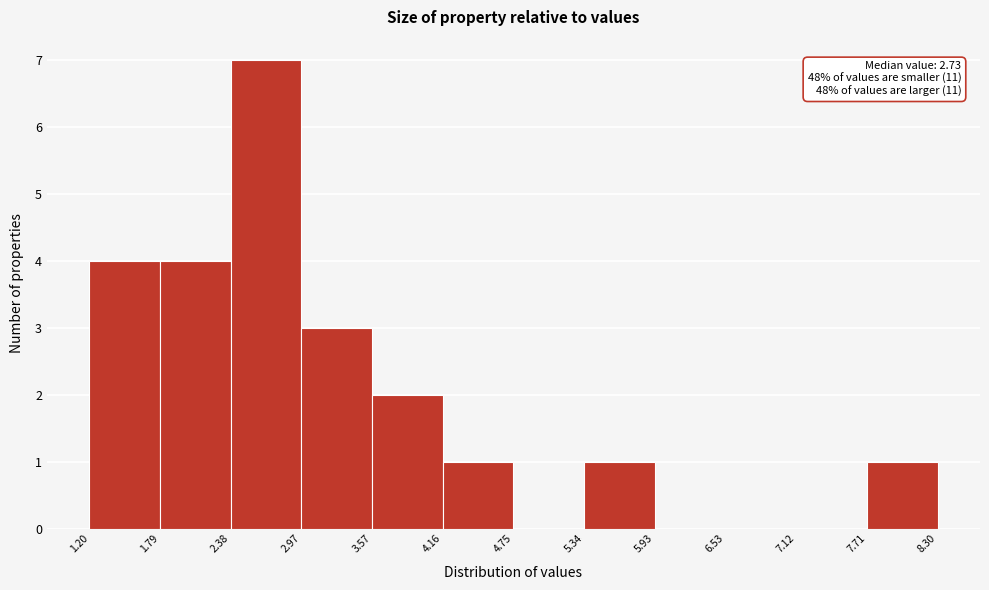

Which range on the x-axis has the tallest bar?

2.38 to 2.97